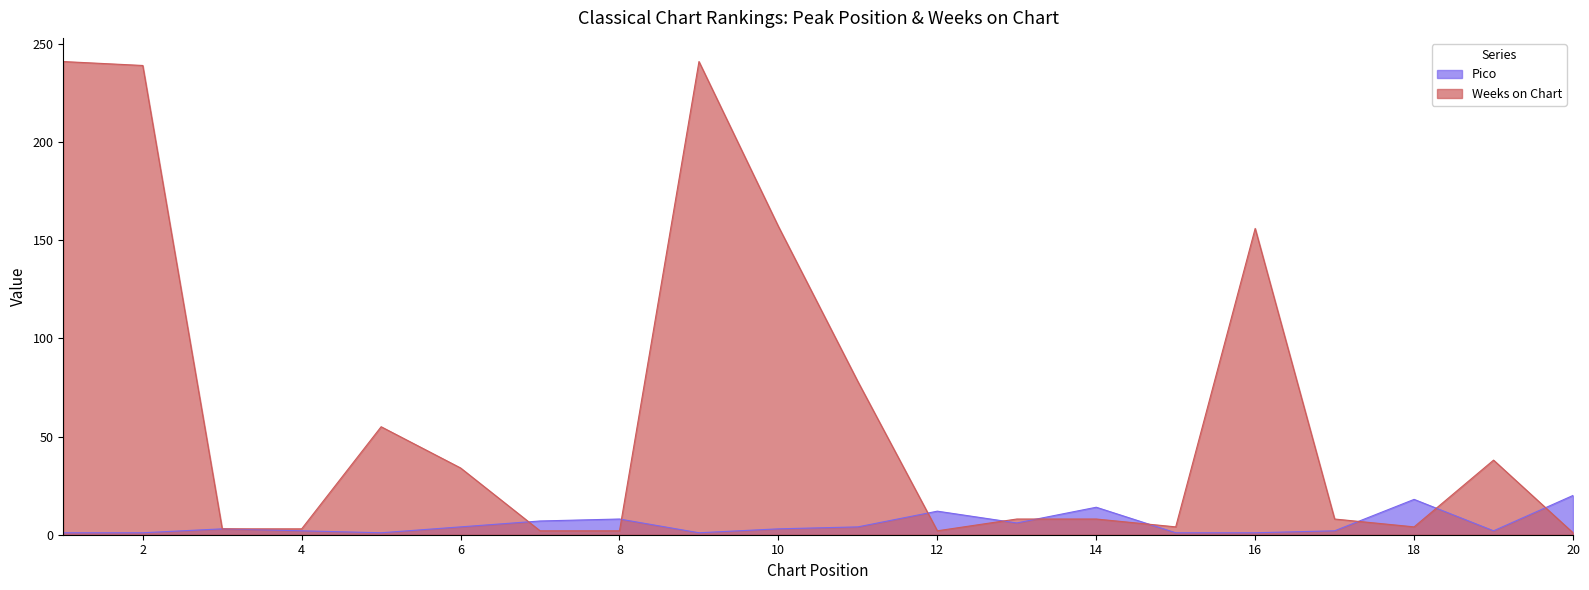

True or false: Weeks on Chart has more than 2 points higher than both neighbors.

True